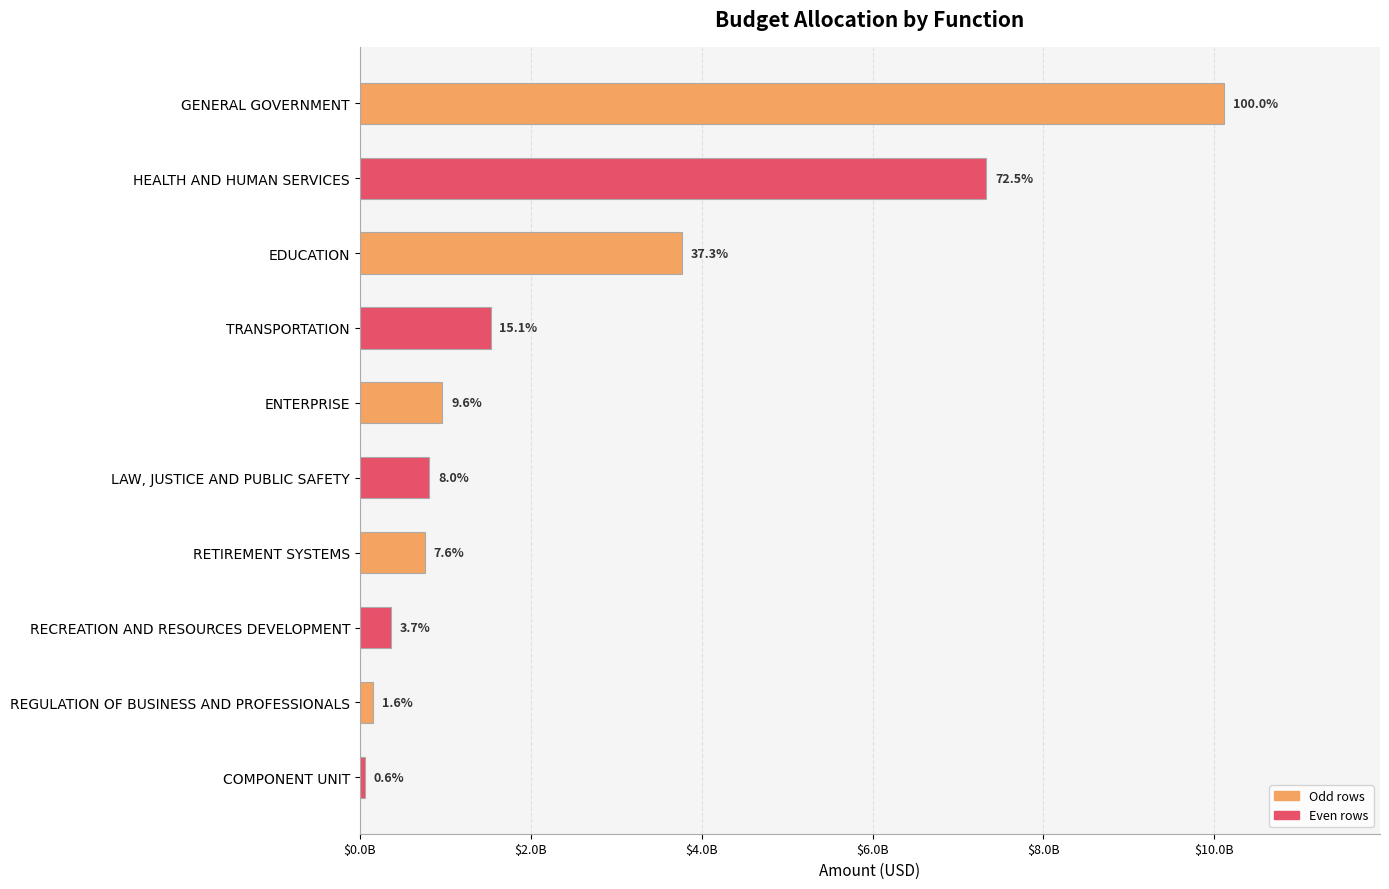

Are the bars horizontal?

Yes